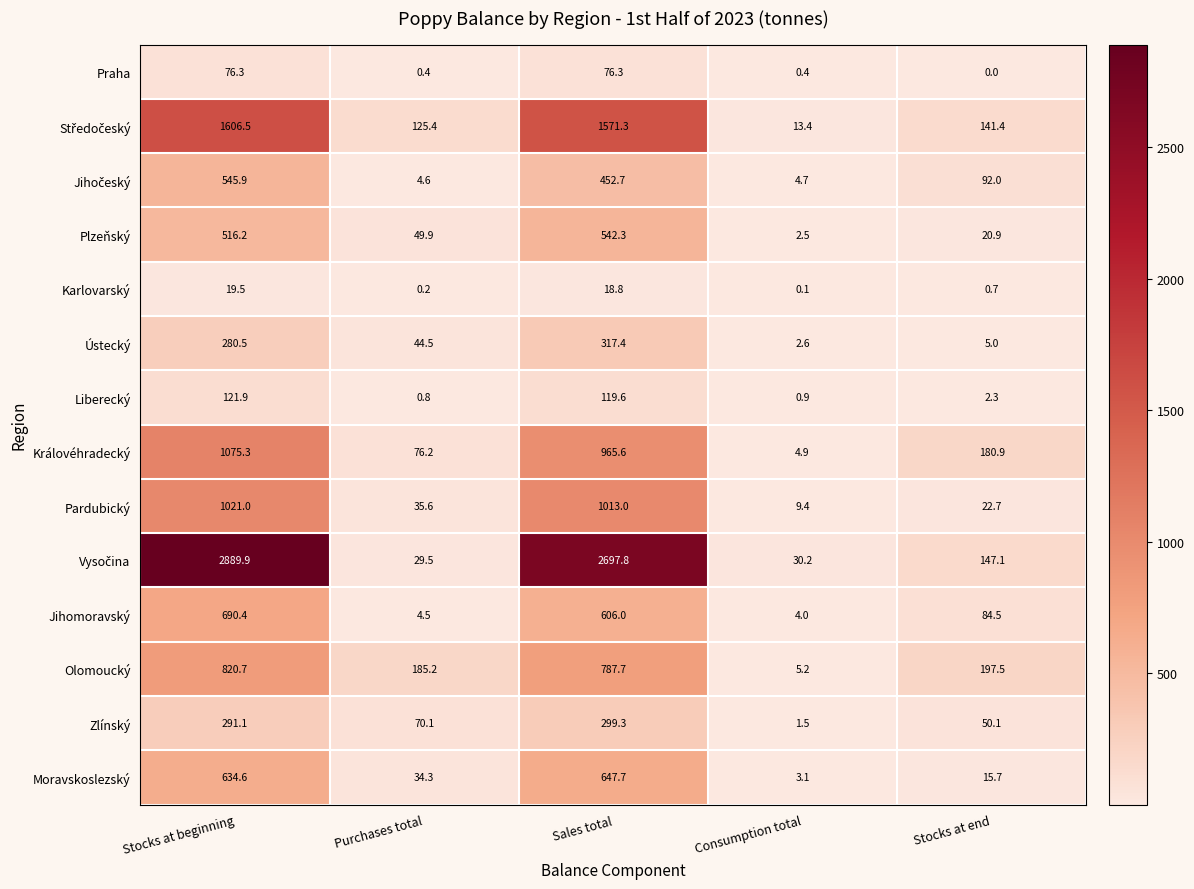

Which label corresponds to the smallest value in the chart?

Stocks at end